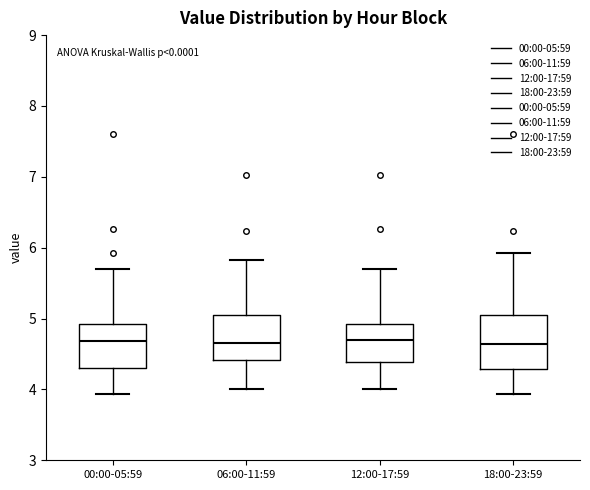

Where does the upper whisker of the box for 00:00-05:59 end on the y-axis? The values are not printed on the chart, so give them approximately, as read against the axis.

5.7